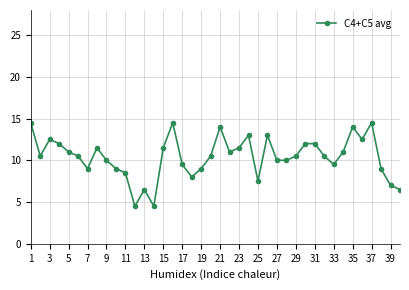

True or false: the data has more than 0 interior local peaks.

True